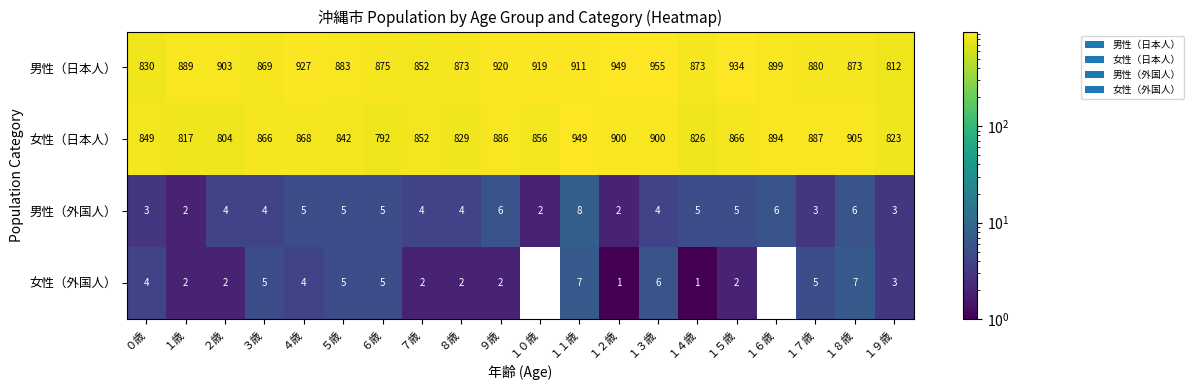

Where does the 女性（外国人） series first go above 3?

０歳